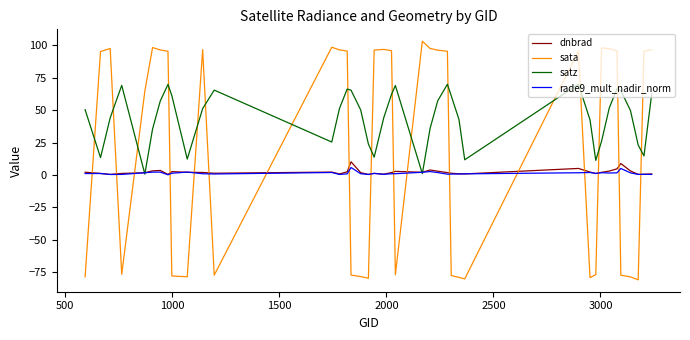

Which series has the largest range (max minus min)?

sata